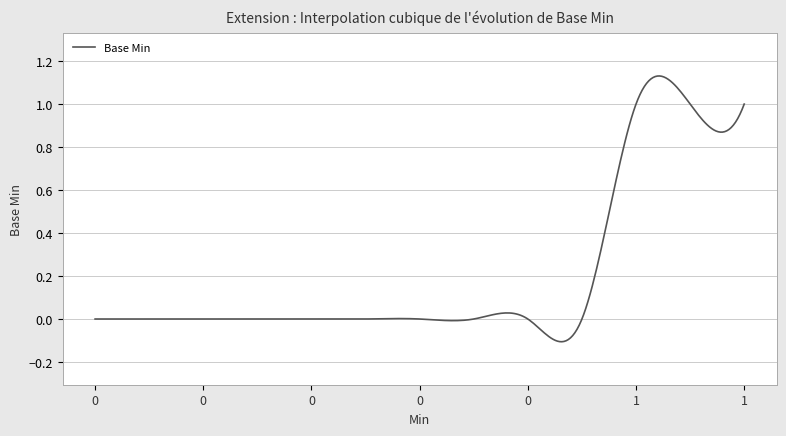

What is the sum of all values?

3